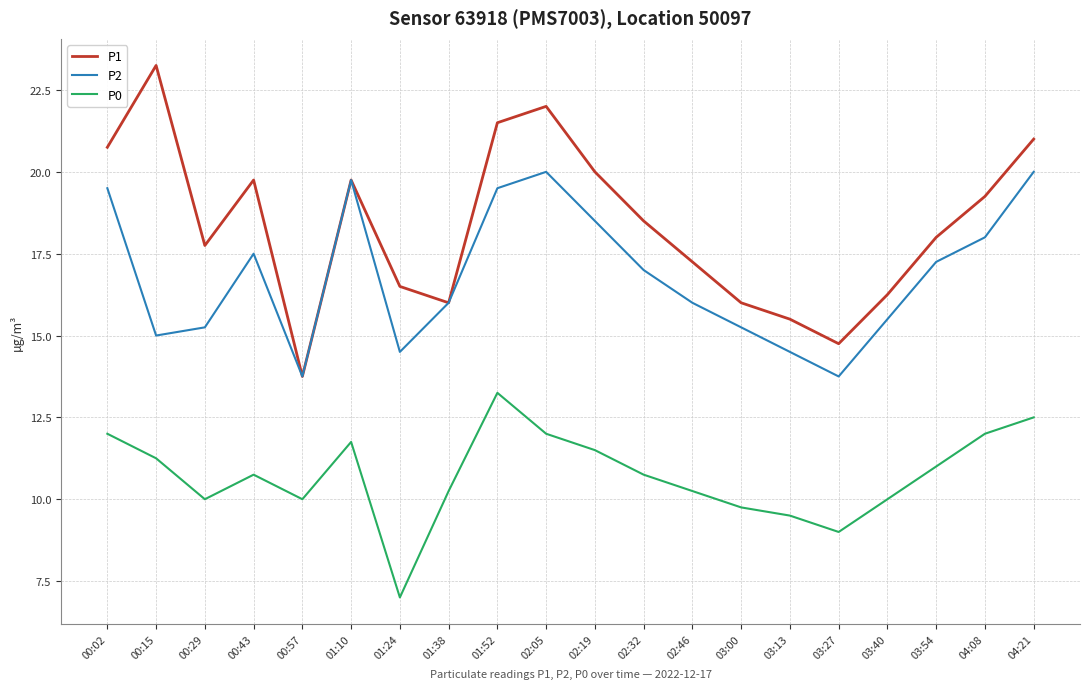

True or false: P0 has a value of 9.0 at 03:27.

True